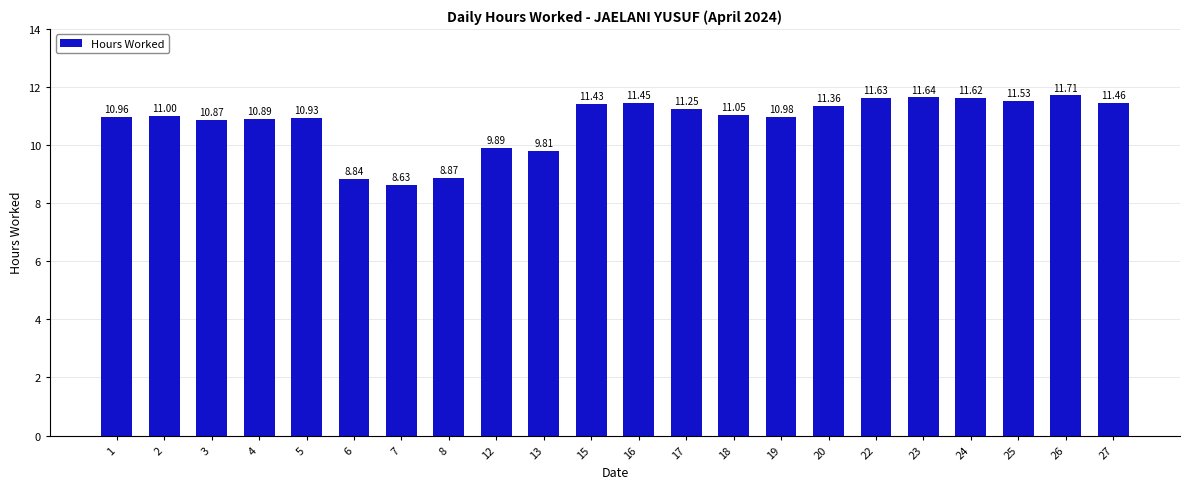

What is the difference between the maximum and minimum values?

3.1